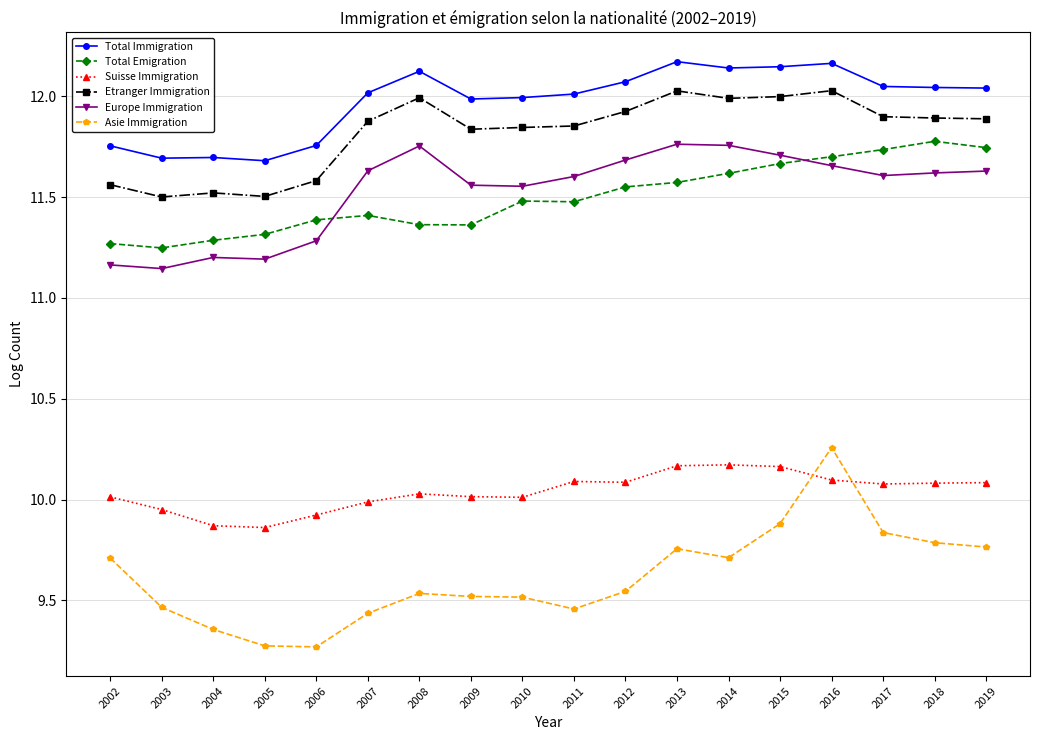

The value of Total Immigration at 2005 is 18.2. True or false?

False